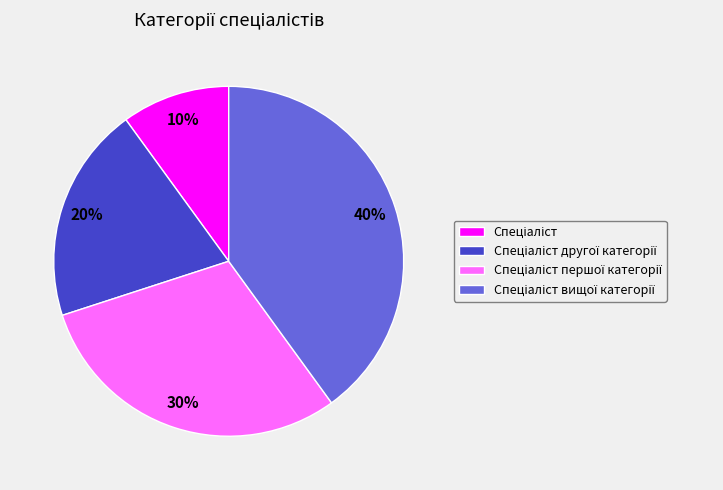

To the nearest percent, what is the average slice percentage?

25%